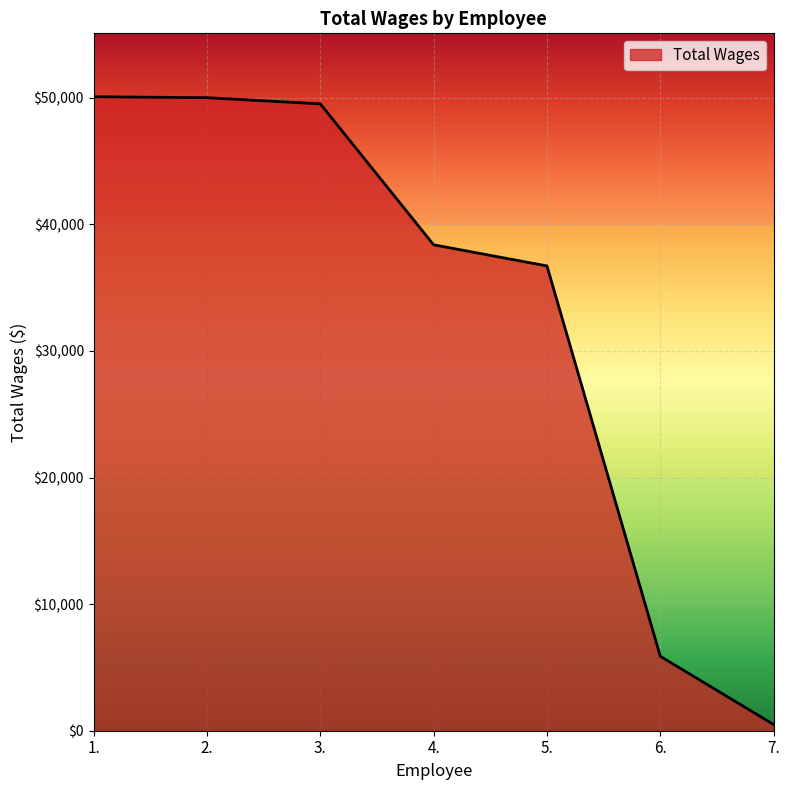

What is the difference between the maximum and minimum values?

49597